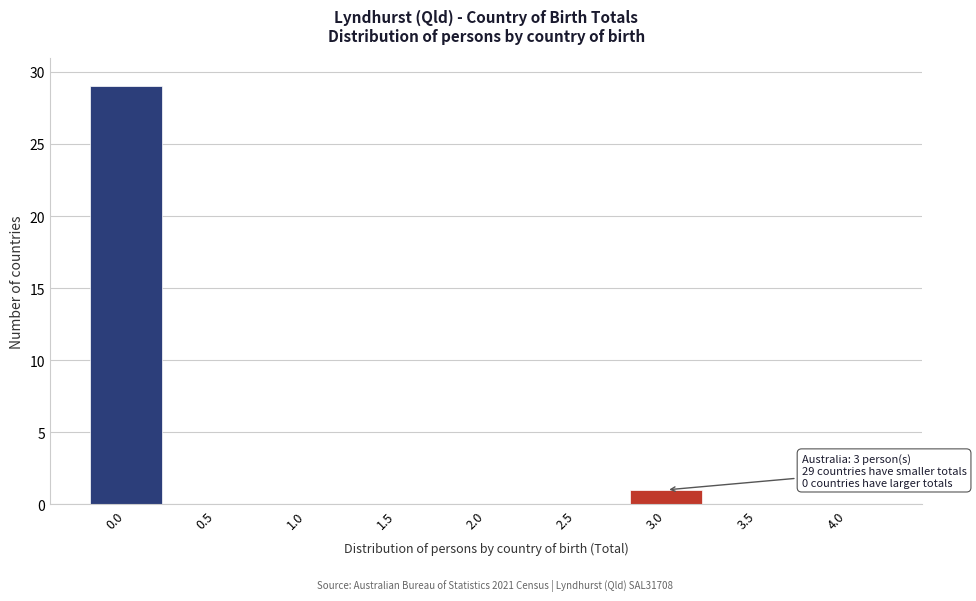

Reading left to right, extract all data points from this chart.

0.0=29	0.5=0	1.0=0	1.5=0	2.0=0	2.5=0	3.0=1	3.5=0	4.0=0